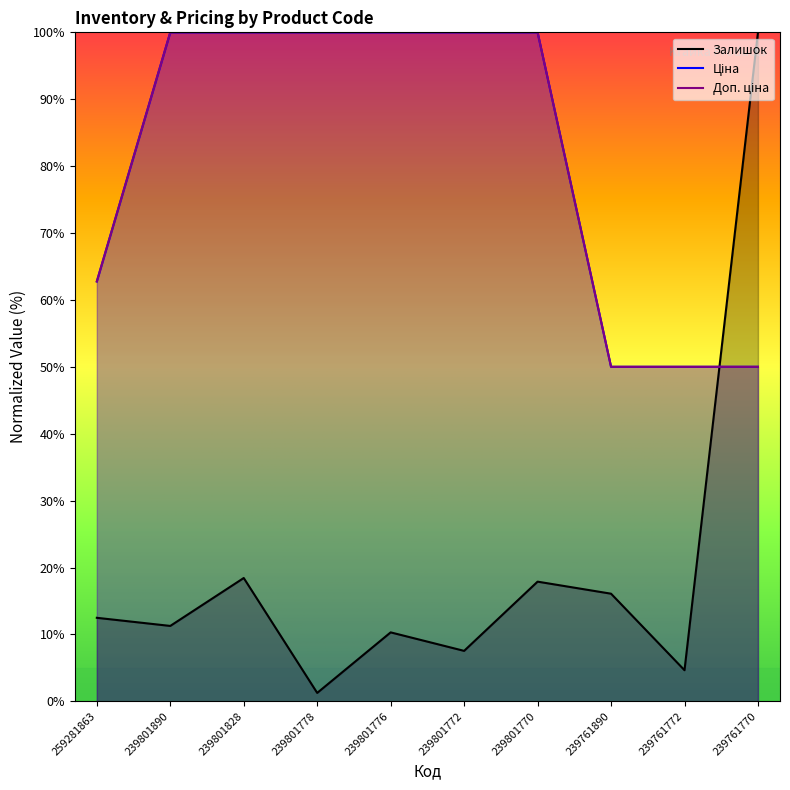

Which label corresponds to the largest value in the chart?

239761770